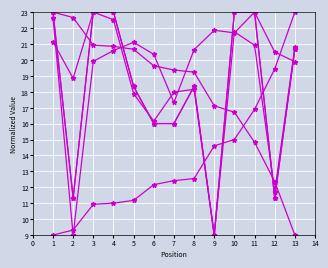

How many lines are shown in the chart?

6